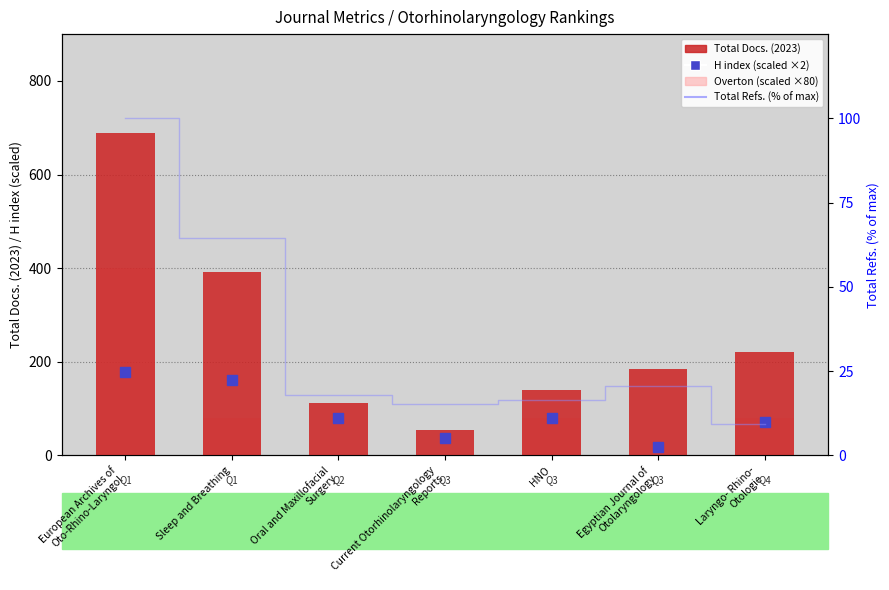

At how many categories does at least one series exceed 442?

1